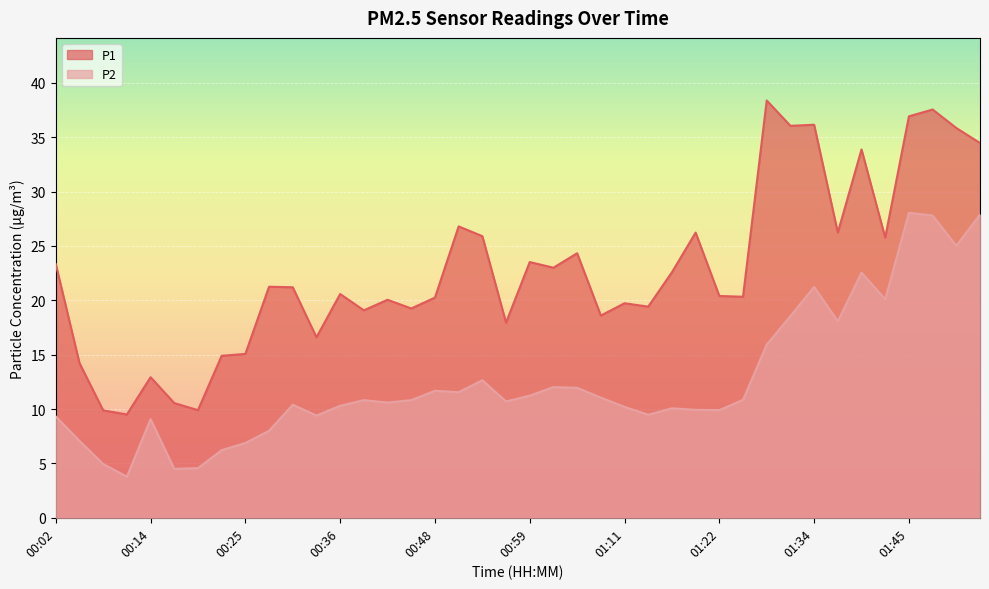

Where does the P1 series first go above 21?

00:02